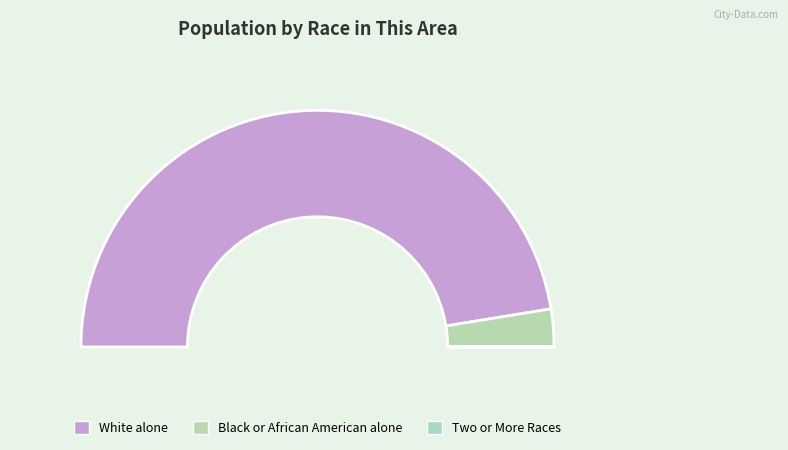

To the nearest percent, what is the difference between the largest and smallest slice percentages?

95%